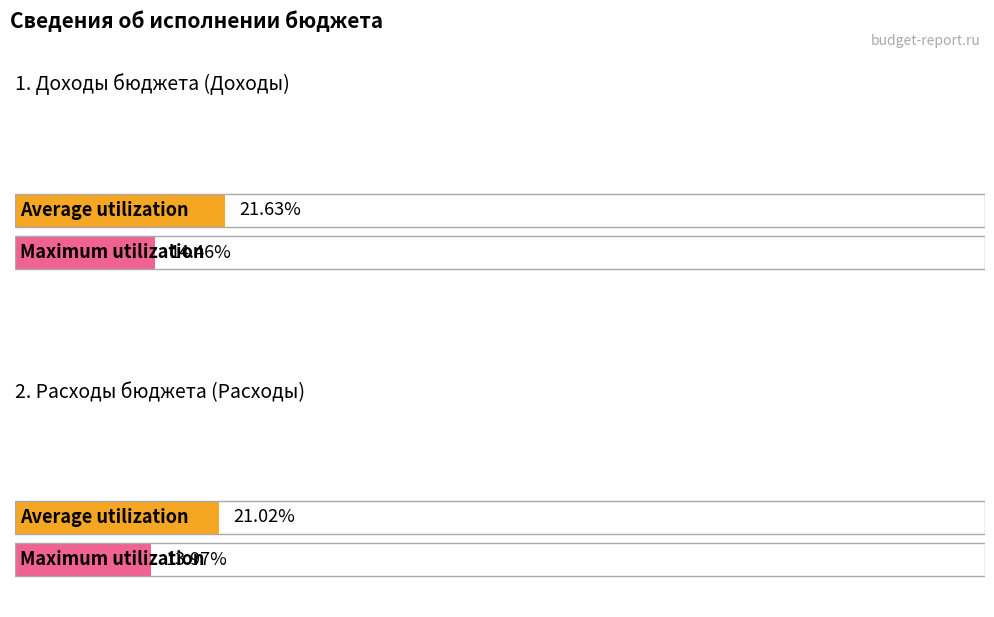

Reading left to right, list all the values displayed in this chart.

Average utilization: 21.6	21.0
Maximum utilization: 14.5	14.0